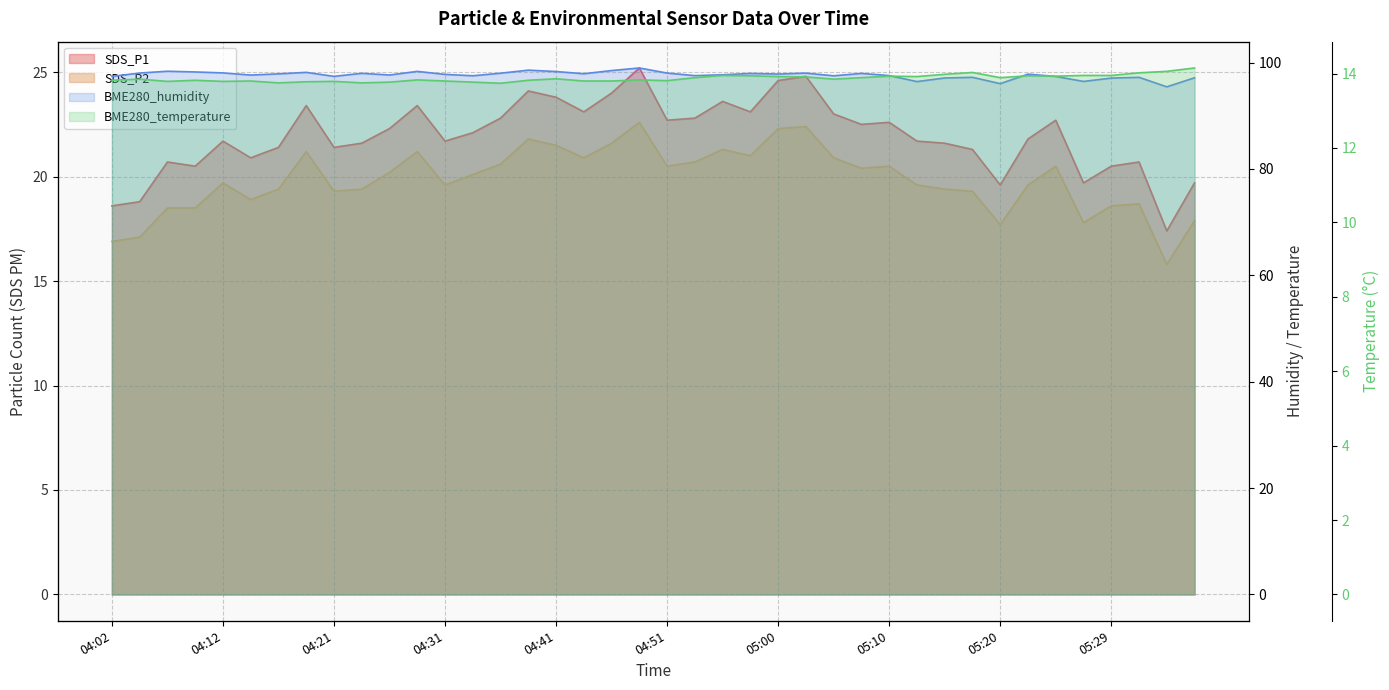

Which series has the largest total across all categories?

BME280_humidity